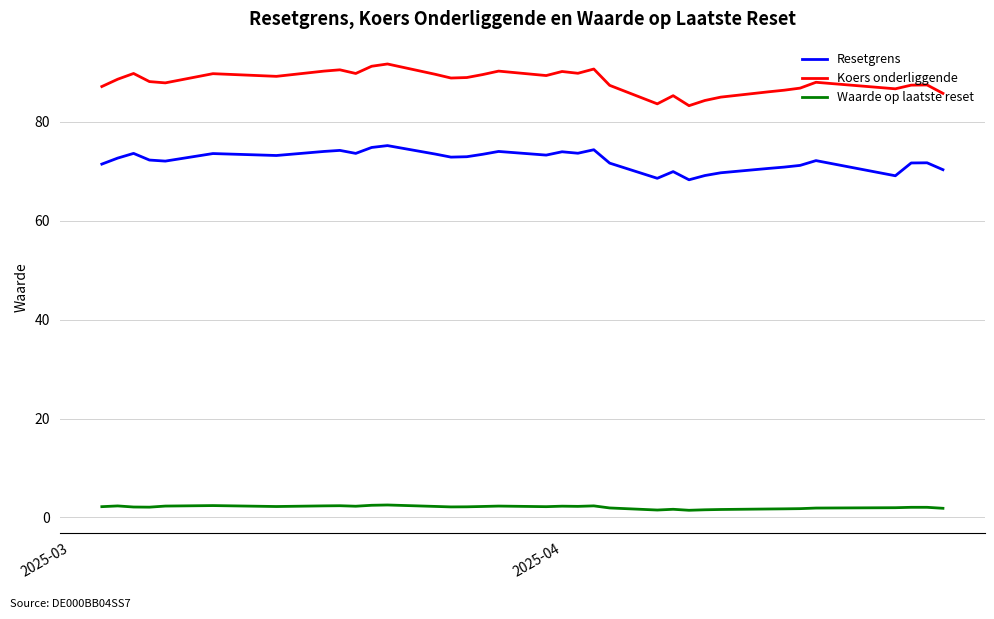

Which series has the largest total across all categories?

Koers onderliggende